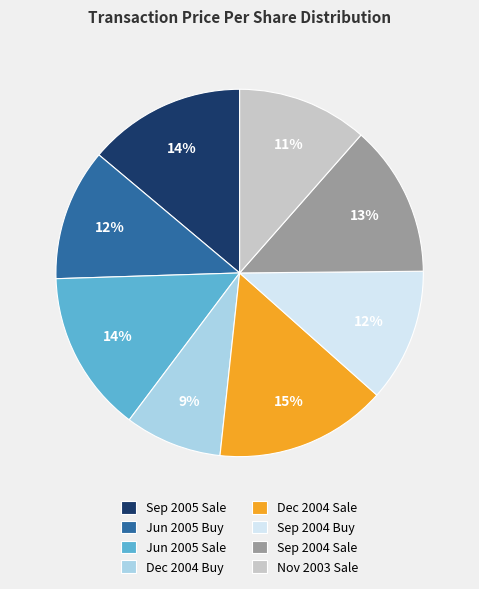

To the nearest percent, what portion does Dec 2004 Buy represent?

9%